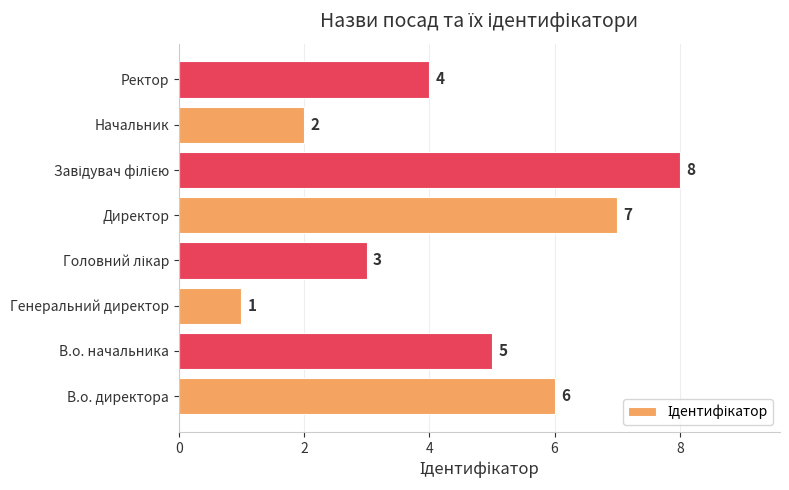

Reading top to bottom, extract all data points from this chart.

4	2	8	7	3	1	5	6